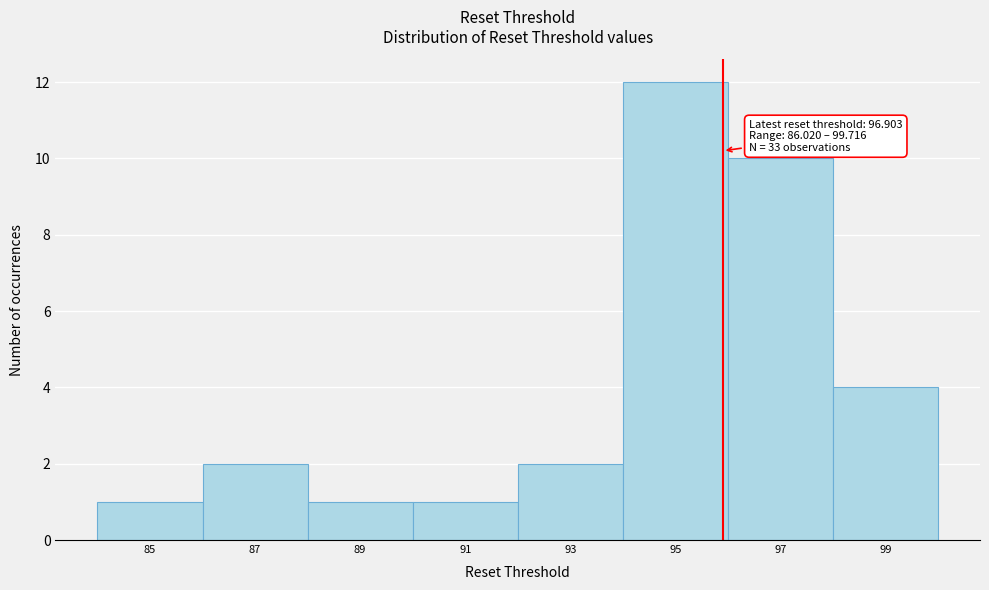

Reading left to right, transcribe all the data shown in this chart.

1	2	1	1	2	12	10	4